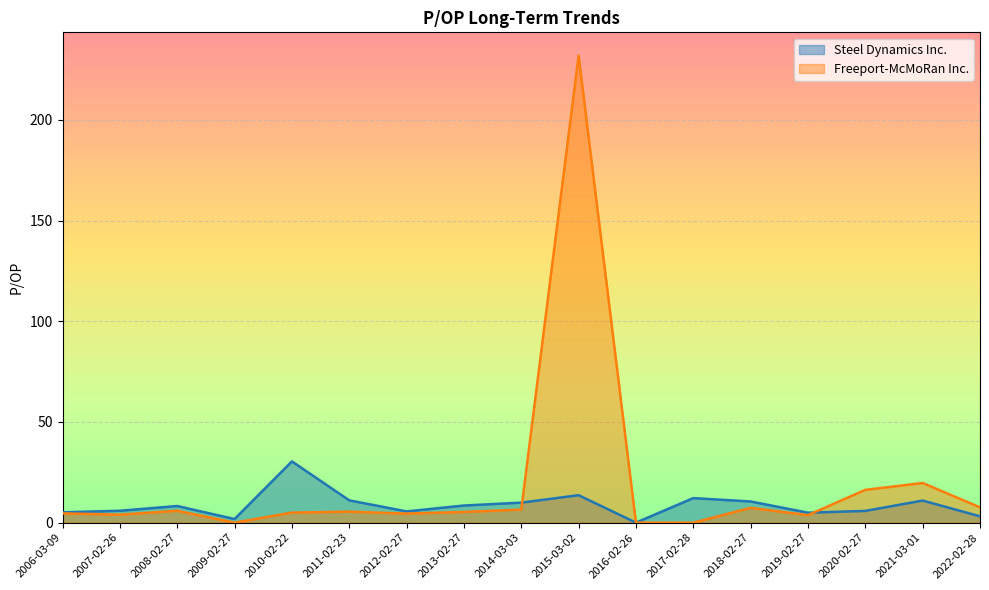

In Freeport-McMoRan Inc., how many points are lower than both neighbors (excluding endpoints)?

4